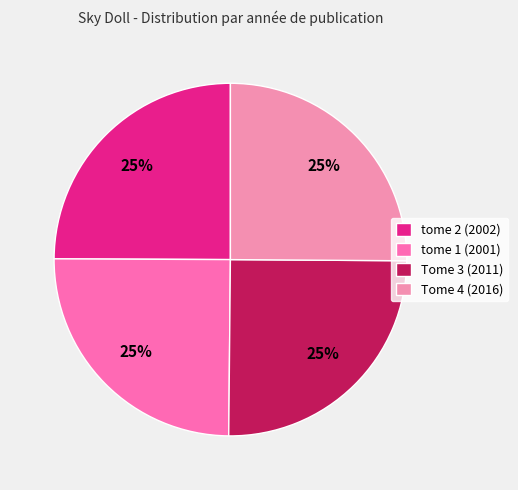

Does tome 1 (2001) account for over 50% of the chart?

No